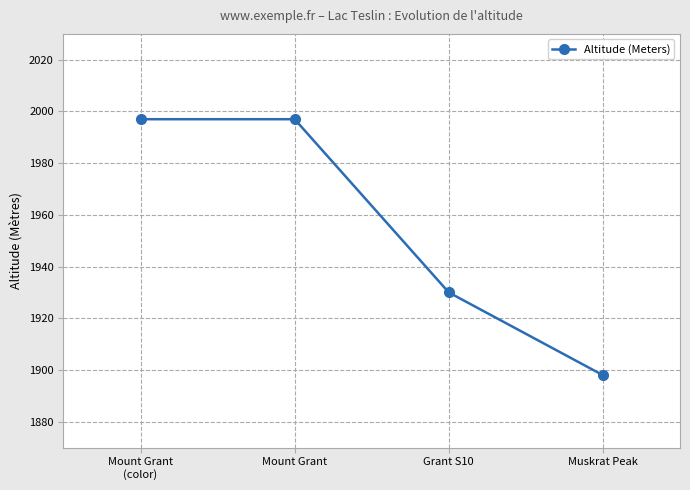

What is the greatest value displayed?

1997